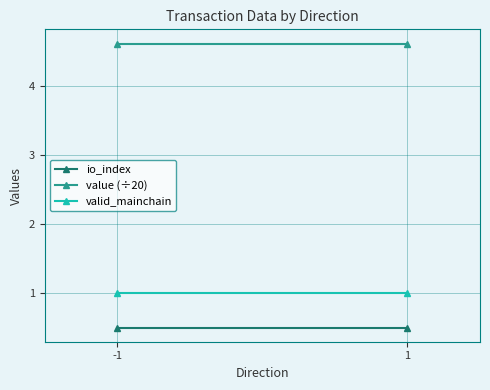

Is the value of valid_mainchain at -1 greater than the value of io_index at 1?

Yes